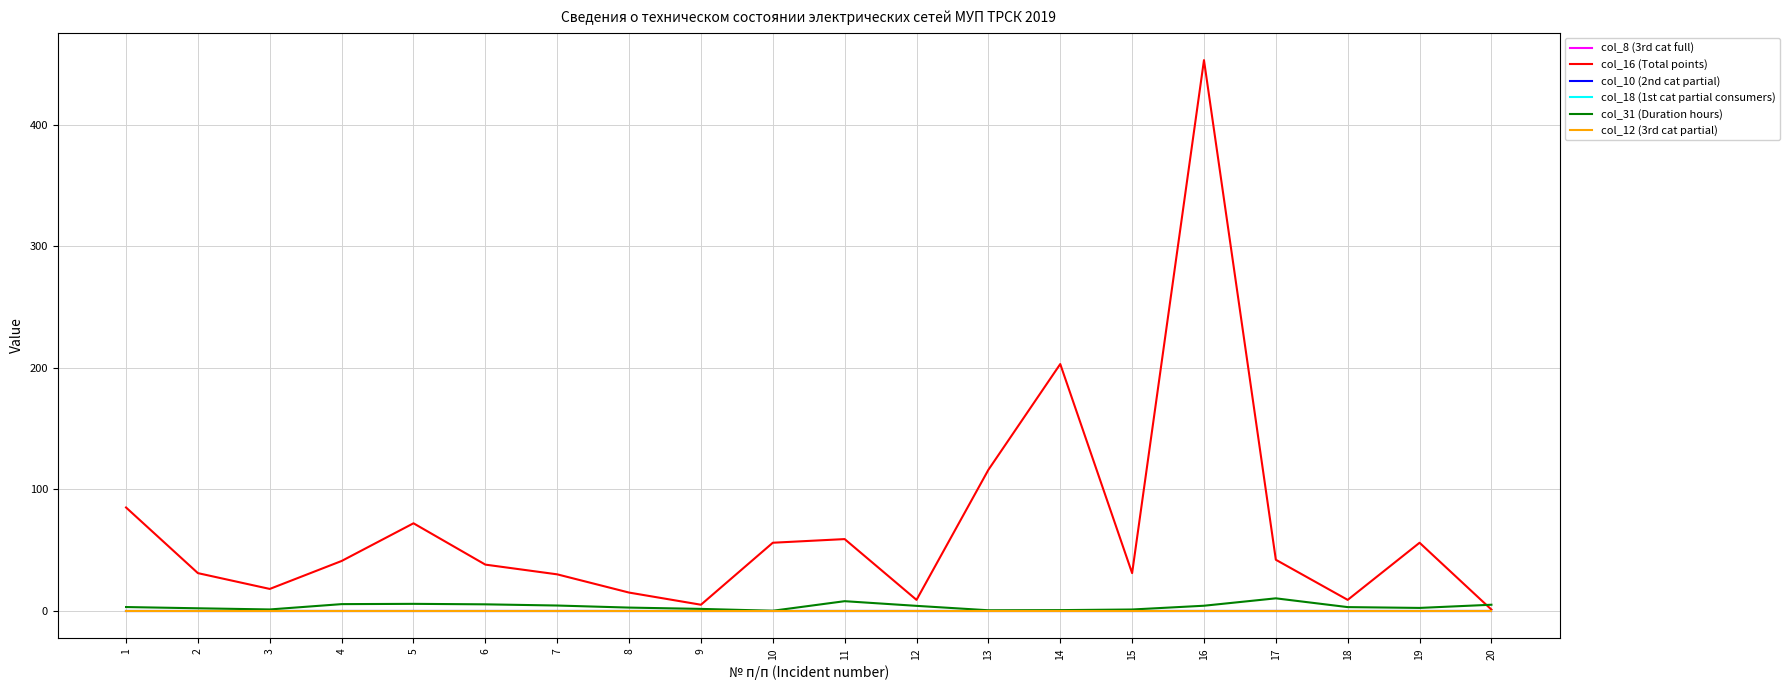

In col_31 (Duration hours), how many points are lower than both neighbors (excluding endpoints)?

4